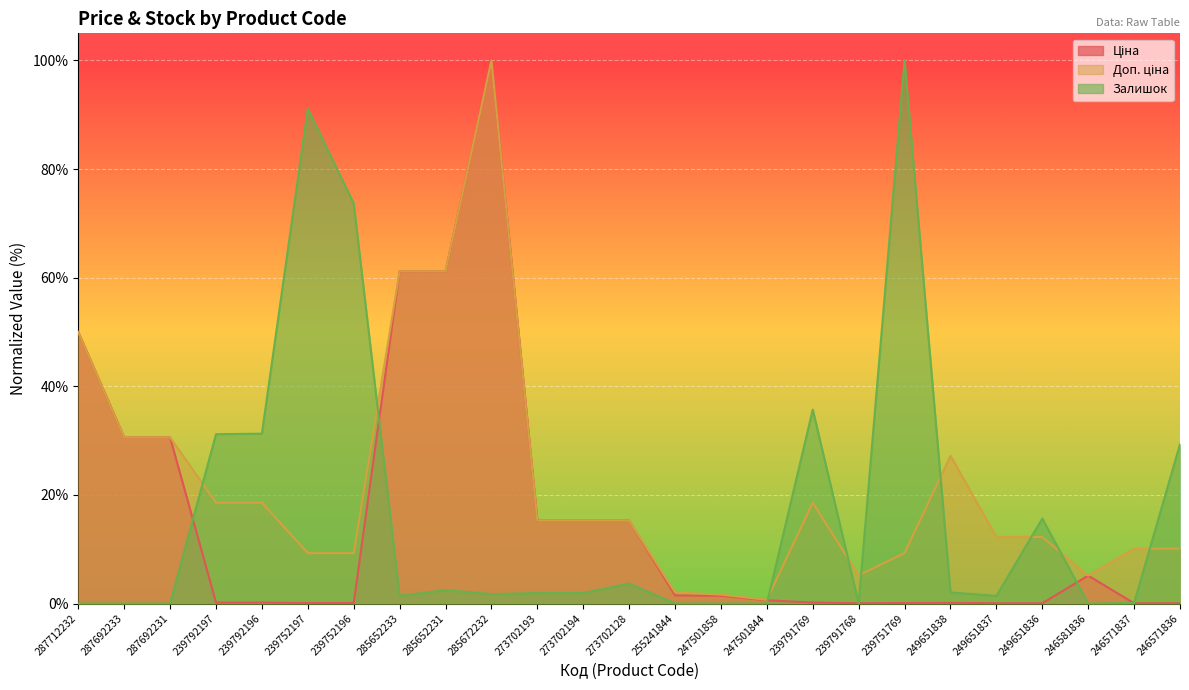

What is the total value across all series at 287692231?

61.2